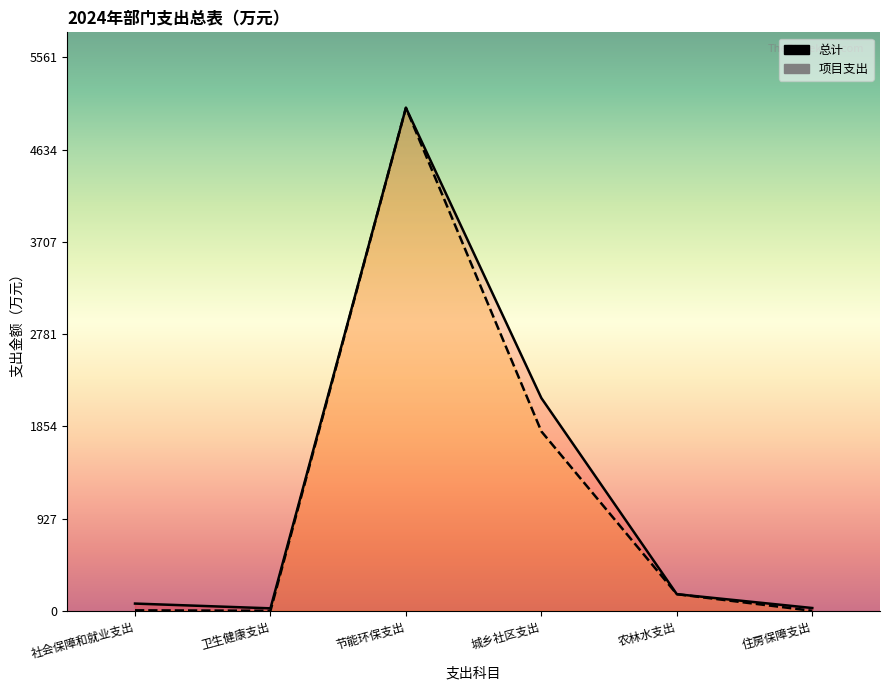

How many values in the 项目支出 series are below 167?

3